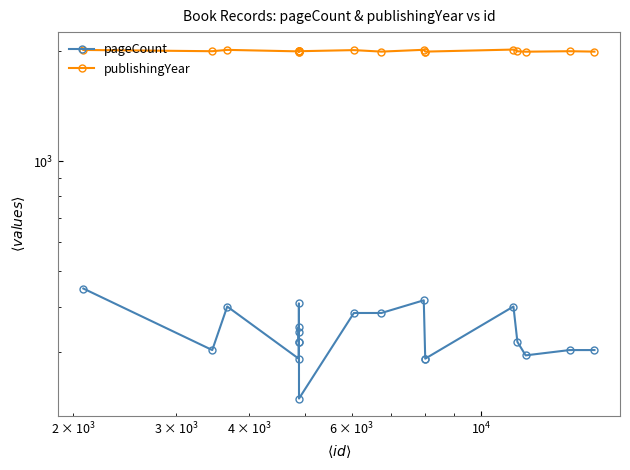

What is the difference between the maximum and minimum values in the publishingYear series?

27